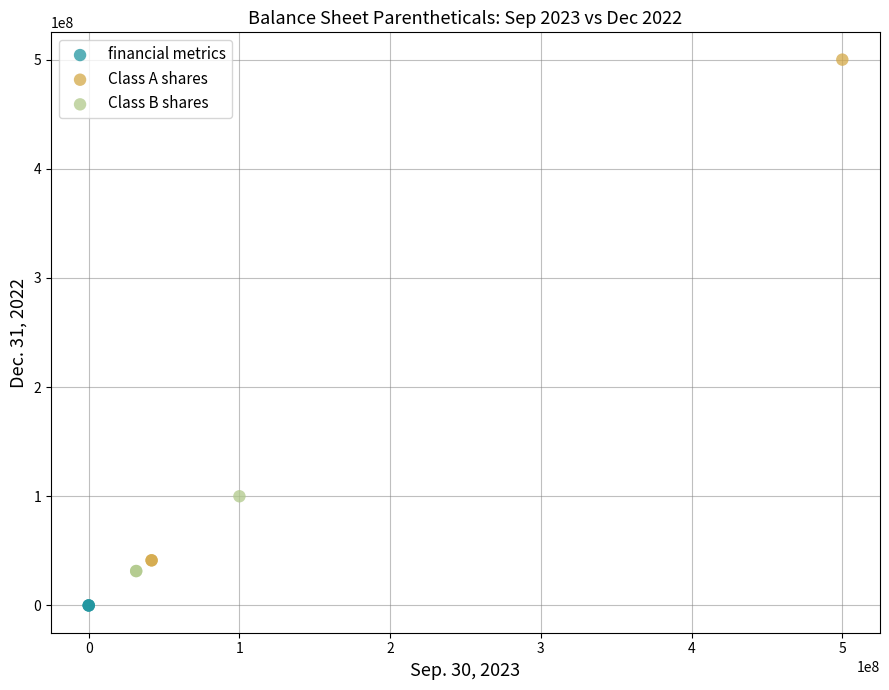

Which series contains the highest Y value?

Class A shares